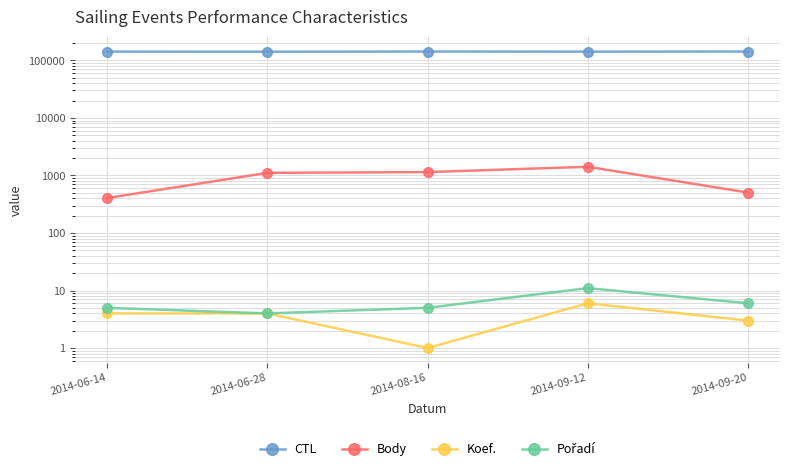

Reading left to right, list all the values displayed in this chart.

CTL: 141805	141322	142177	141625	142161
Body: 404	1108	1142	1414	504
Koef.: 4	4	1	6	3
Pořadí: 5	4	5	11	6